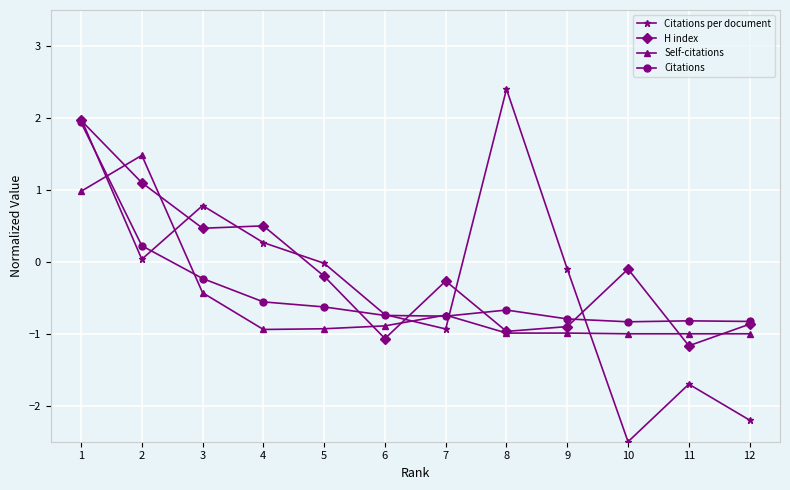

What is the value of the H index point at the 10th from the left?

-0.1